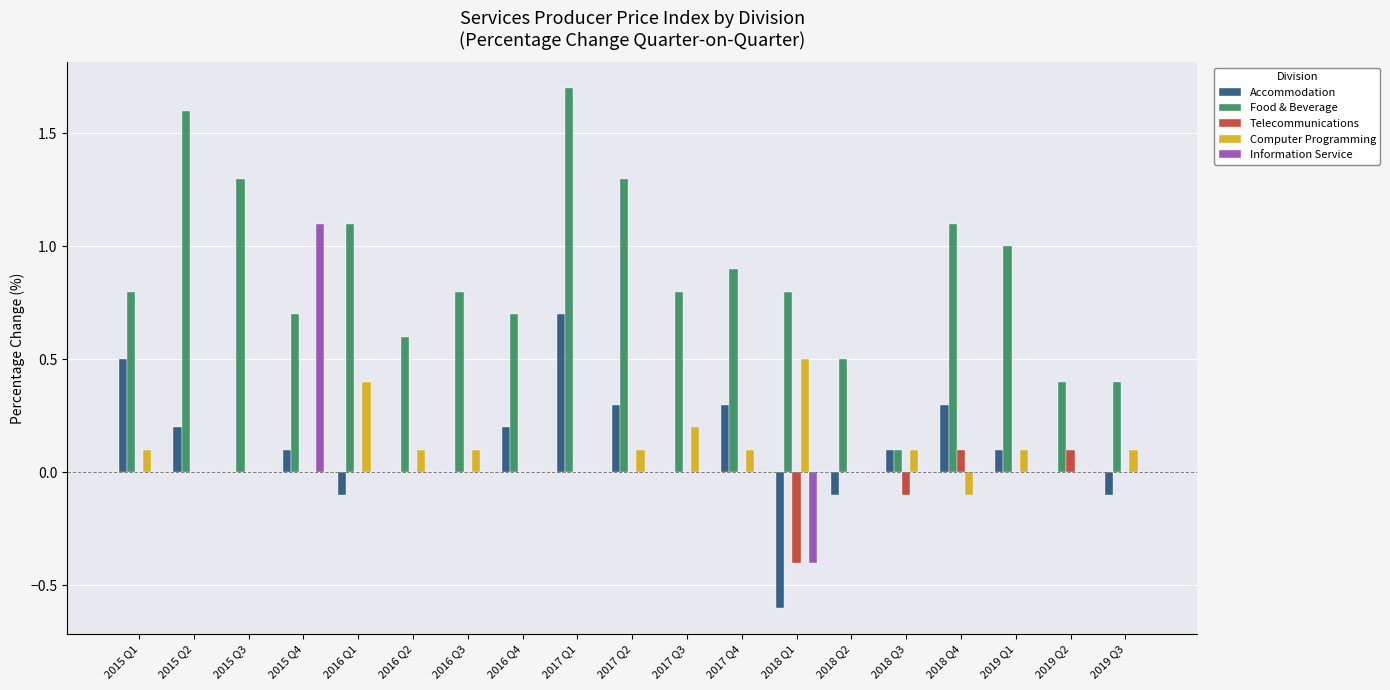

The Food & Beverage series shows 0.7 at 2018 Q2. True or false?

False